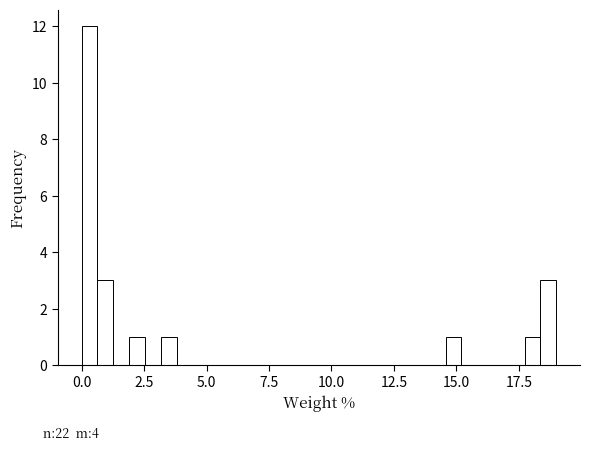

Around what value on the x-axis is the tallest bar? Give the approximate position of its centre, as read against the axis.

0.5